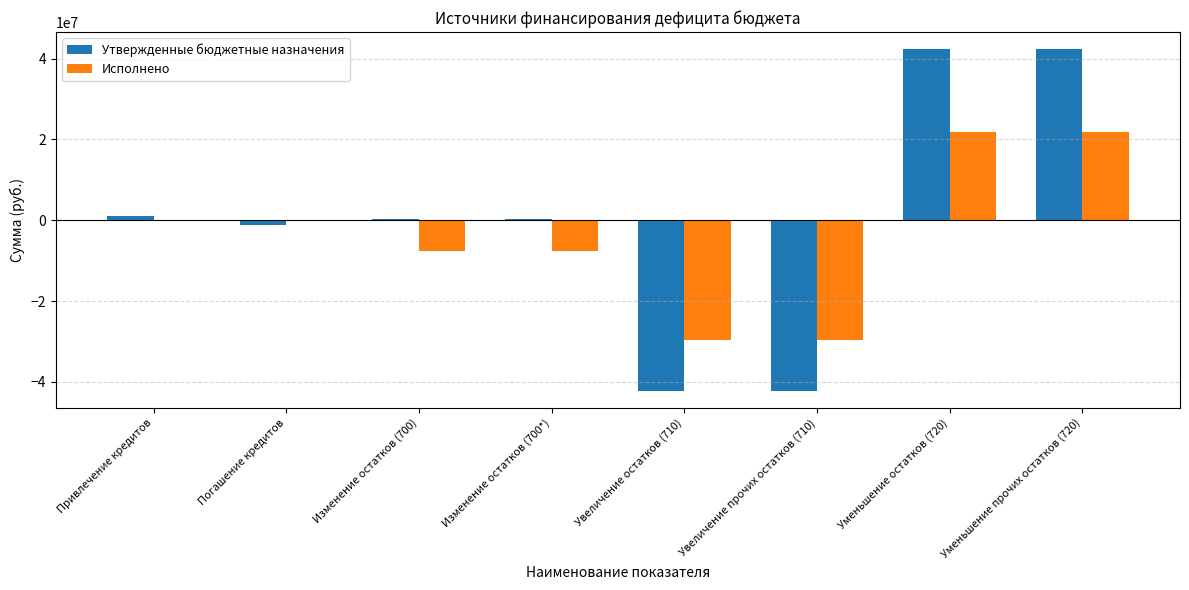

What is the sum of all Утвержденные бюджетные назначения values?

813331.4